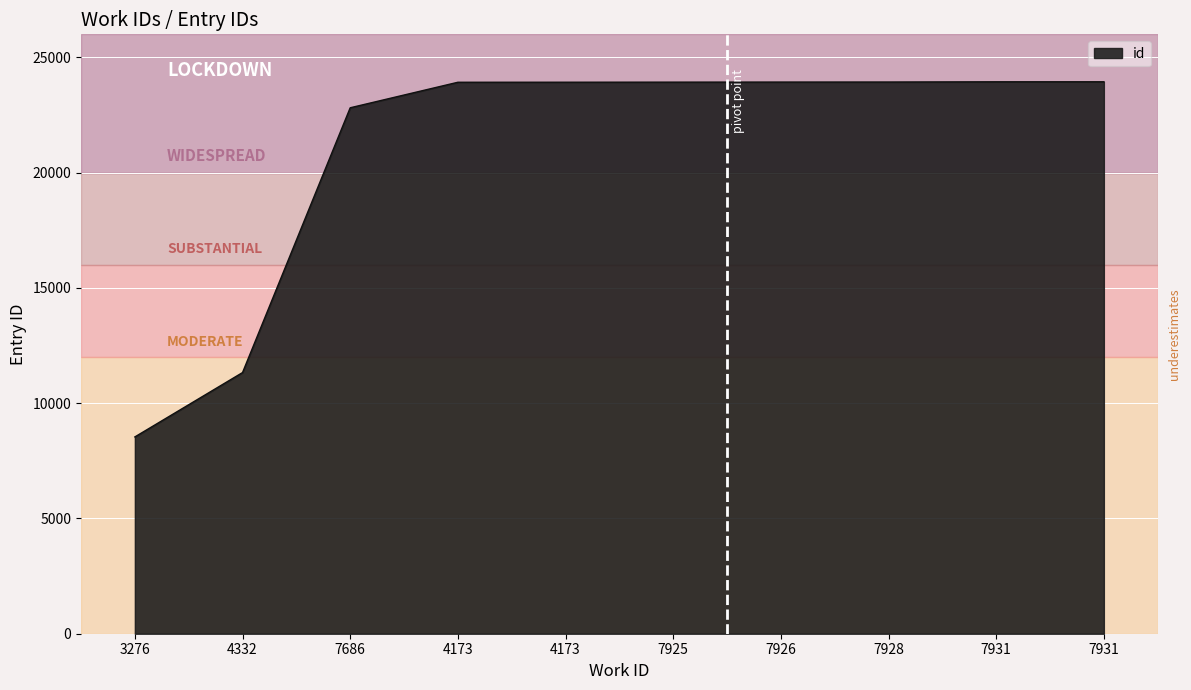

Approximately how many times larger is the value at 4173 compared to 7931?

1.0